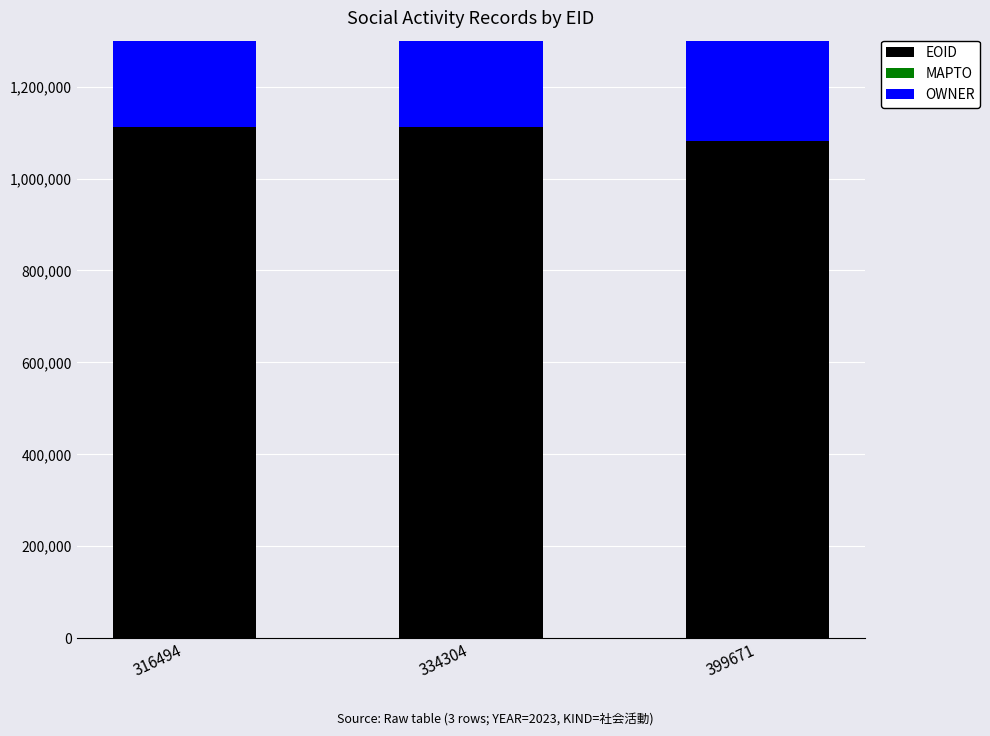

At how many categories does at least one series exceed 926790?

3